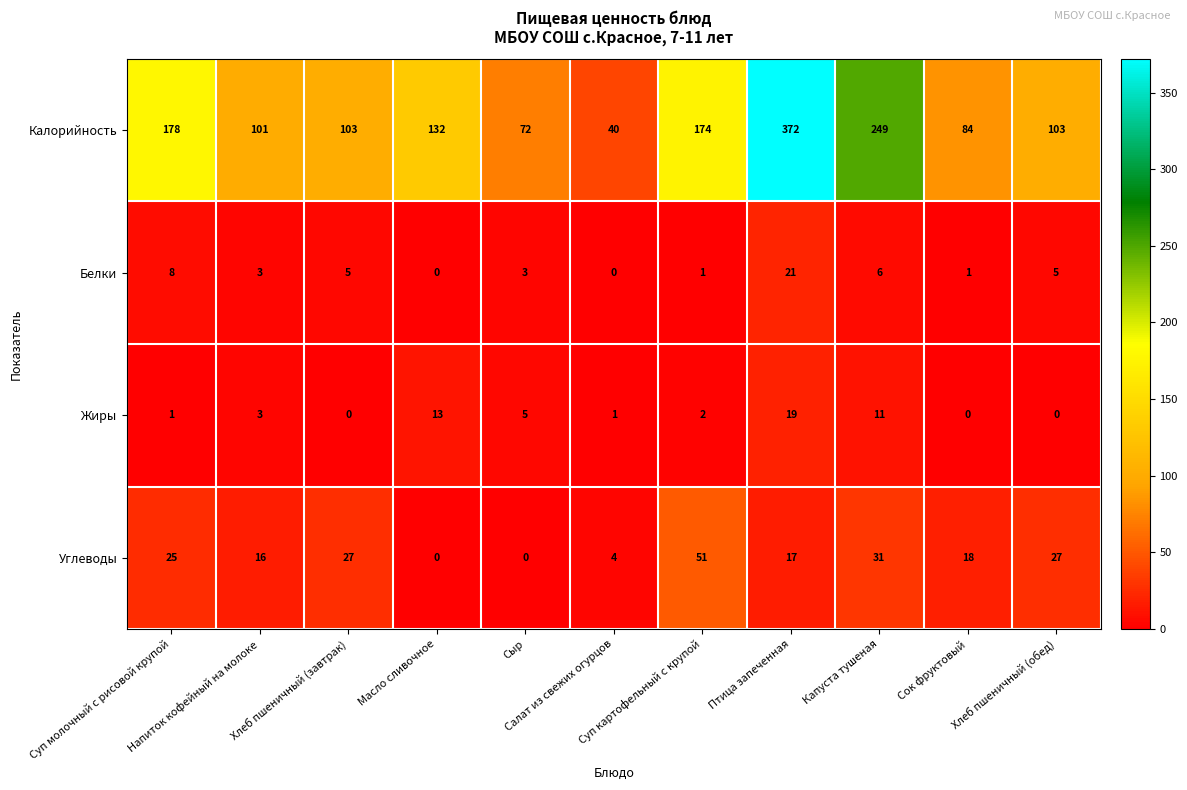

What is the difference between the highest and lowest values at Суп картофельный с крупой?

173